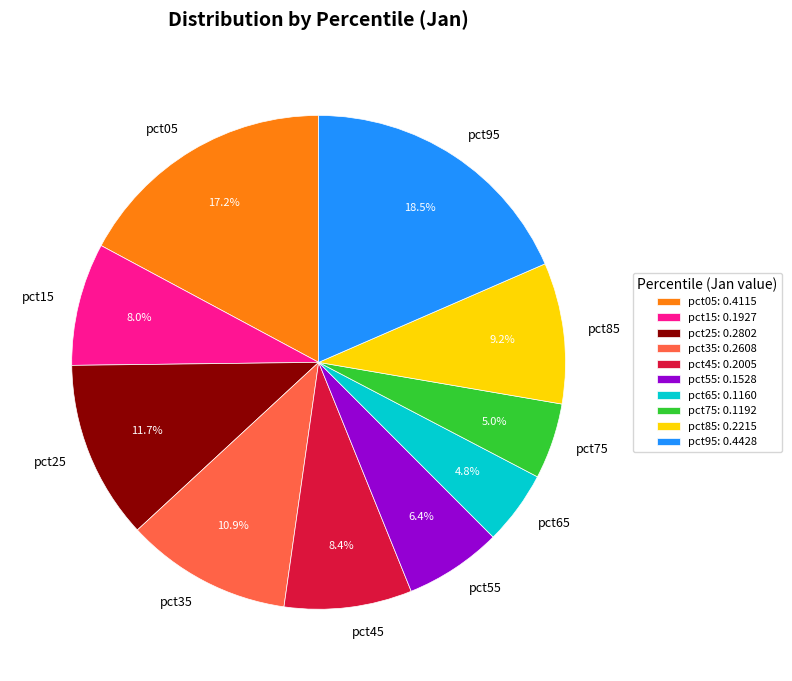

To the nearest percent, what is the difference between the pct95 and pct55 slice percentages?

12%